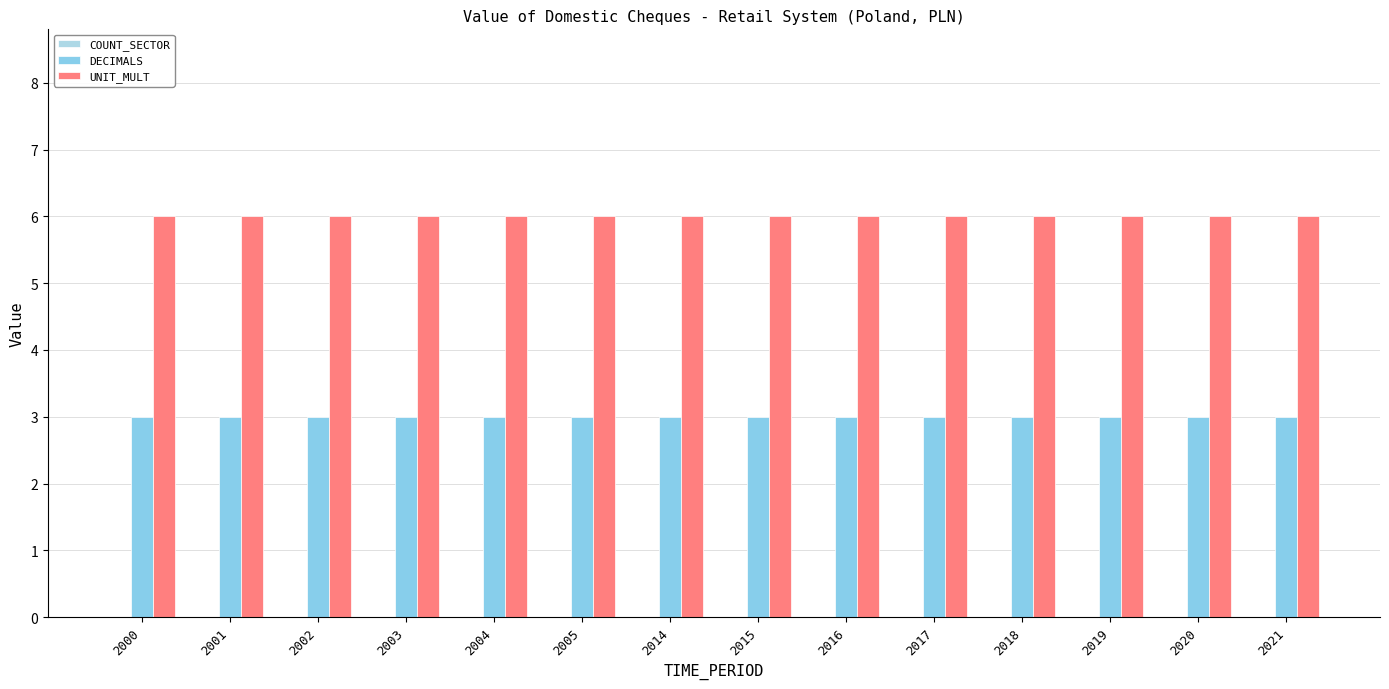

Count the number of categories in the chart.

14